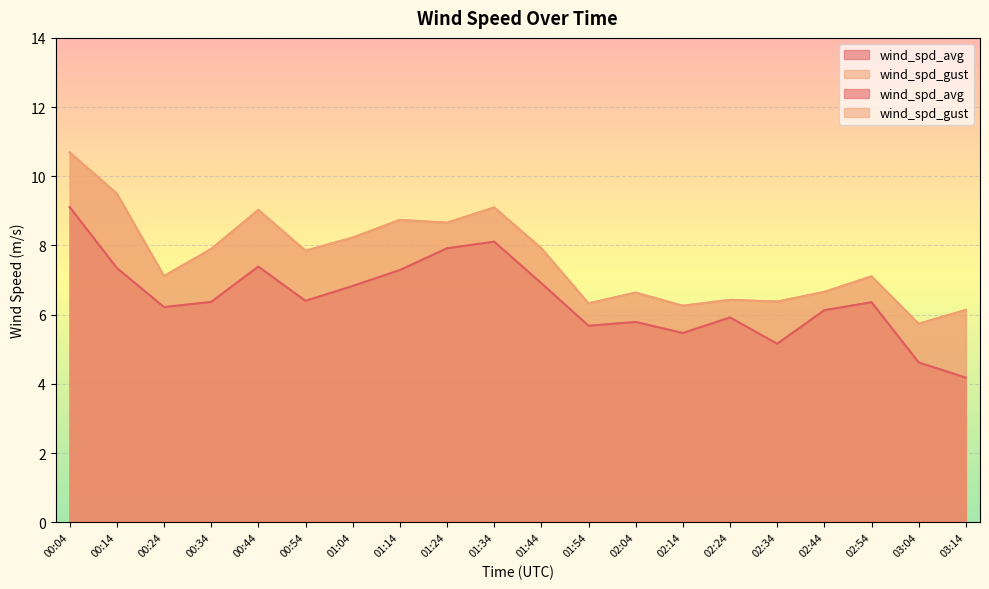

Which has a higher value, 01:24 or 01:34?

01:34